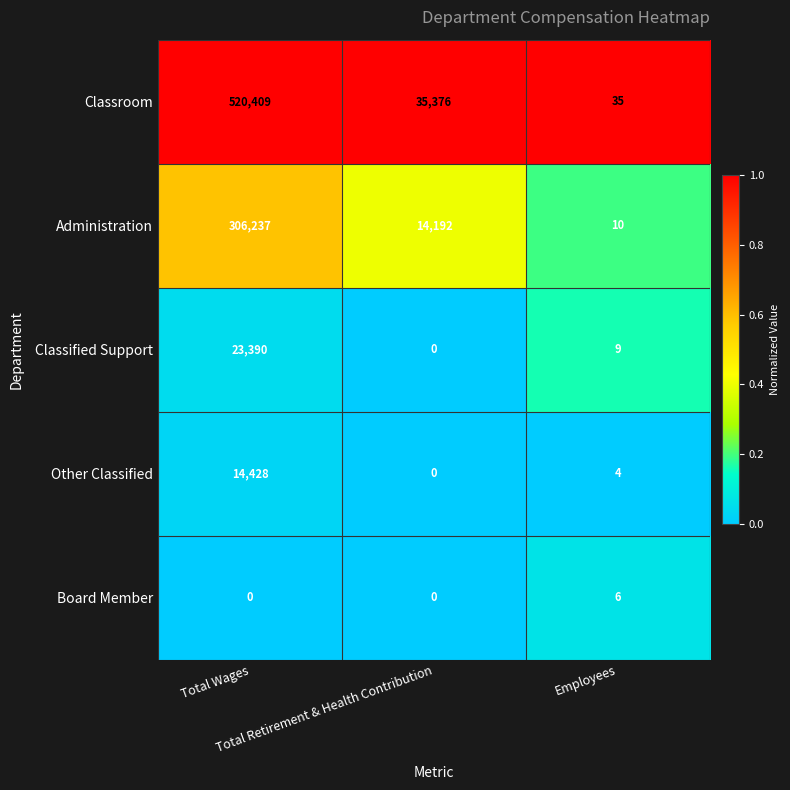

What is the total value across all series at Total Retirement & Health Contribution?

49568